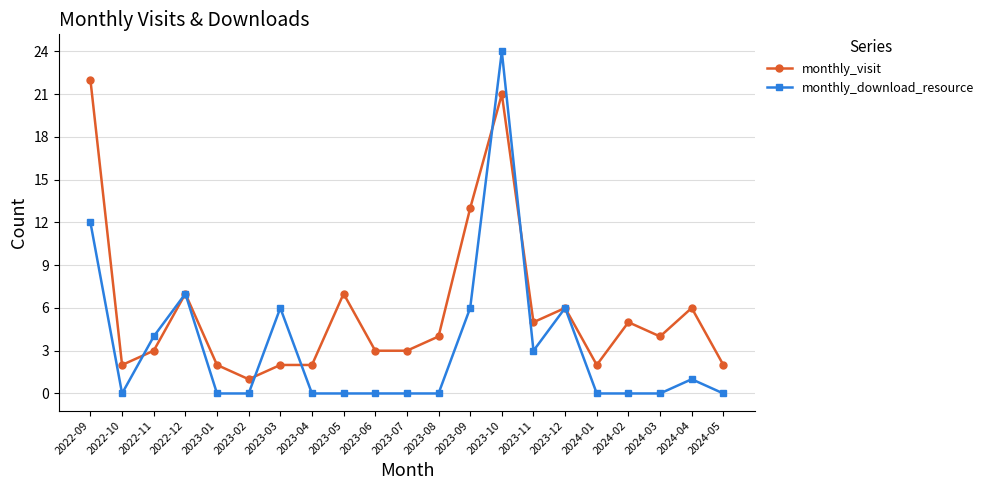

Reading left to right, what are all the values shown in this chart?

monthly_visit: 2022-09=22	2022-10=2	2022-11=3	2022-12=7	2023-01=2	2023-02=1	2023-03=2	2023-04=2	2023-05=7	2023-06=3	2023-07=3	2023-08=4	2023-09=13	2023-10=21	2023-11=5	2023-12=6	2024-01=2	2024-02=5	2024-03=4	2024-04=6	2024-05=2
monthly_download_resource: 2022-09=12	2022-10=0	2022-11=4	2022-12=7	2023-01=0	2023-02=0	2023-03=6	2023-04=0	2023-05=0	2023-06=0	2023-07=0	2023-08=0	2023-09=6	2023-10=24	2023-11=3	2023-12=6	2024-01=0	2024-02=0	2024-03=0	2024-04=1	2024-05=0